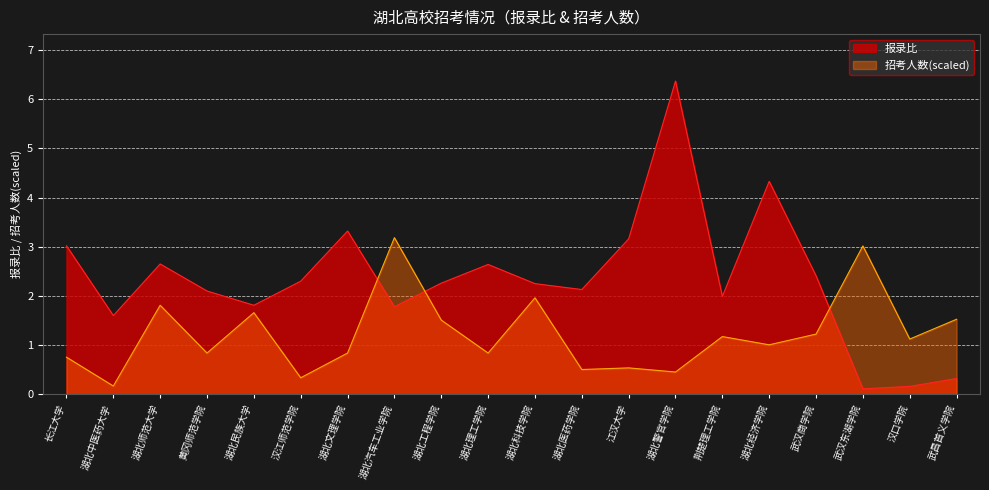

Reading right to left, transcribe all the data shown in this chart.

报录比: 武昌首义学院=0.3	汉口学院=0.2	武汉东湖学院=0.1	武汉商学院=2.4	湖北经济学院=4.3	荆楚理工学院=2.0	湖北警官学院=6.4	江汉大学=3.2	湖北医药学院=2.1	湖北科技学院=2.2	湖北理工学院=2.6	湖北工程学院=2.3	湖北汽车工业学院=1.8	湖北文理学院=3.3	汉江师范学院=2.3	湖北民族大学=1.8	黄冈师范学院=2.1	湖北师范大学=2.6	湖北中医药大学=1.6	长江大学=3.0
招考人数: 武昌首义学院=1.5	汉口学院=1.1	武汉东湖学院=3.0	武汉商学院=1.2	湖北经济学院=1.0	荆楚理工学院=1.2	湖北警官学院=0.5	江汉大学=0.5	湖北医药学院=0.5	湖北科技学院=2.0	湖北理工学院=0.8	湖北工程学院=1.5	湖北汽车工业学院=3.2	湖北文理学院=0.8	汉江师范学院=0.3	湖北民族大学=1.7	黄冈师范学院=0.8	湖北师范大学=1.8	湖北中医药大学=0.2	长江大学=0.8